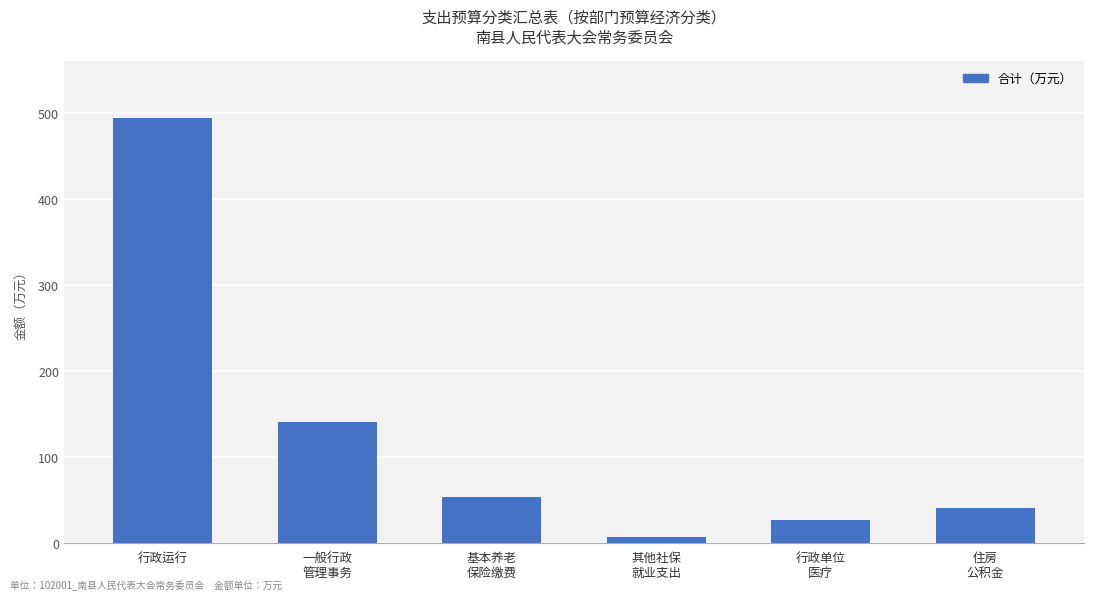

What is the greatest value displayed?

494.1